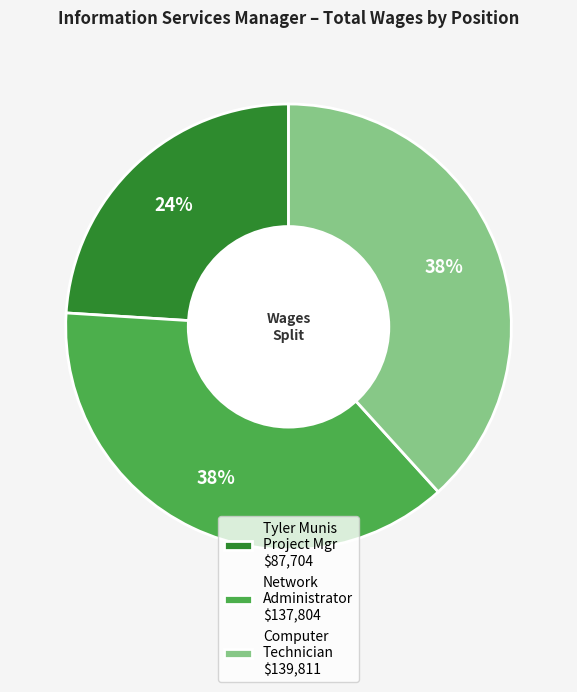

Does Tyler Munis Project Mgr $87,704 account for over 50% of the chart?

No